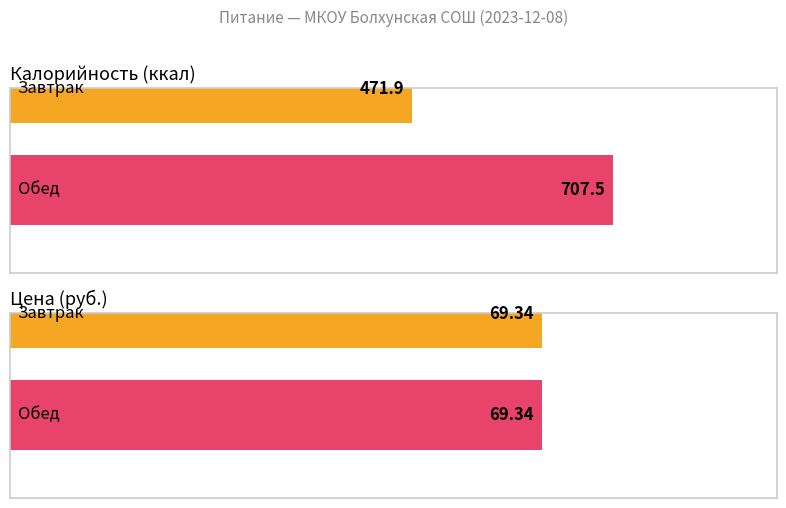

Which has a higher value, Обед or Завтрак?

Обед